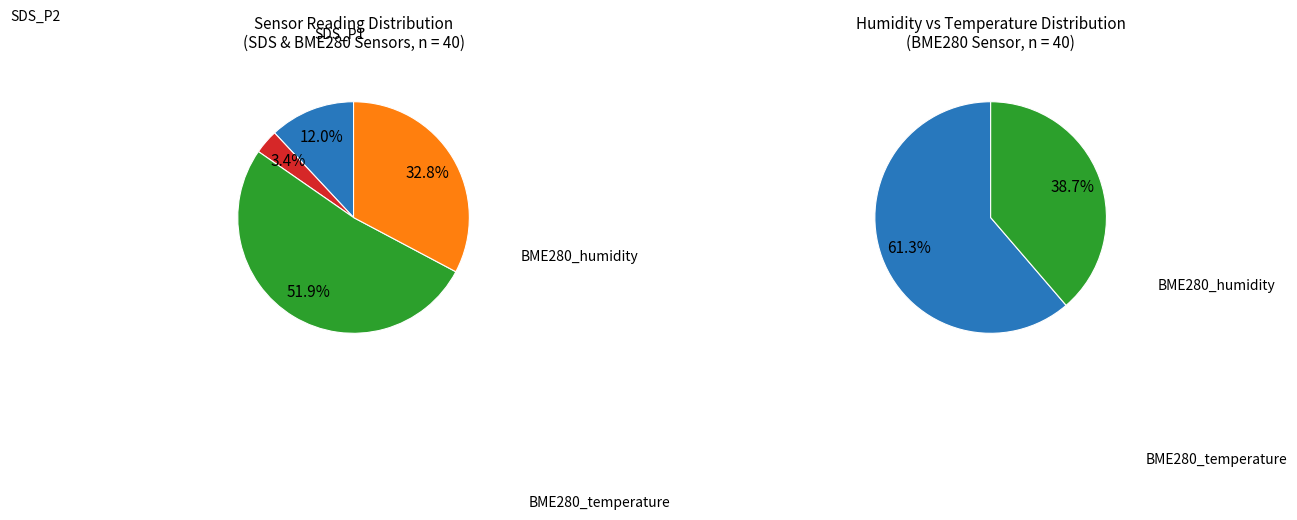

The 9 slice represents 16% of the pie. True or false?

False